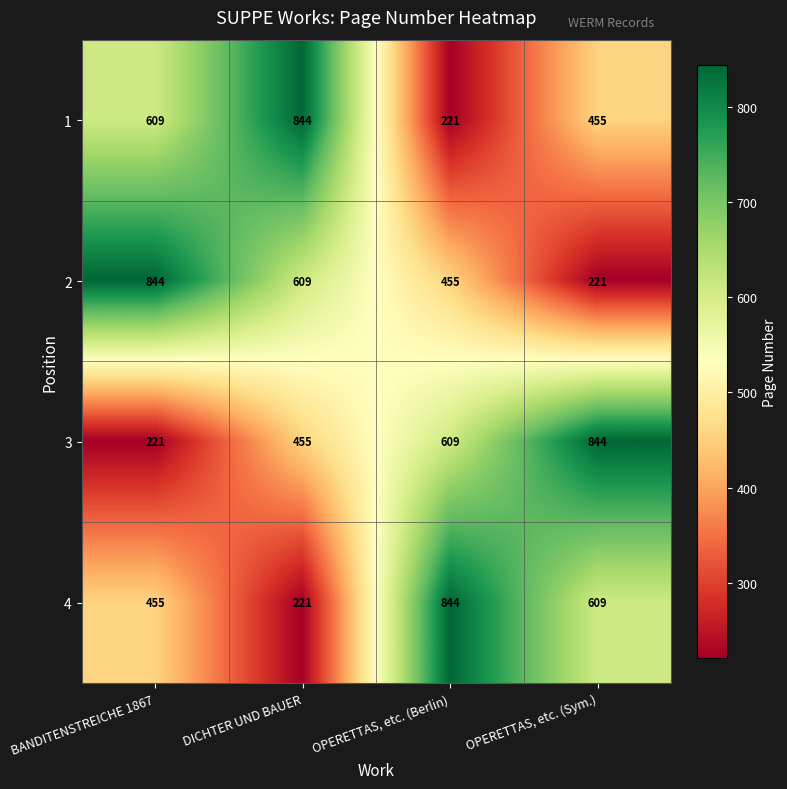

Is it true that 4 equals 675 at BANDITENSTREICHE 1867?

False